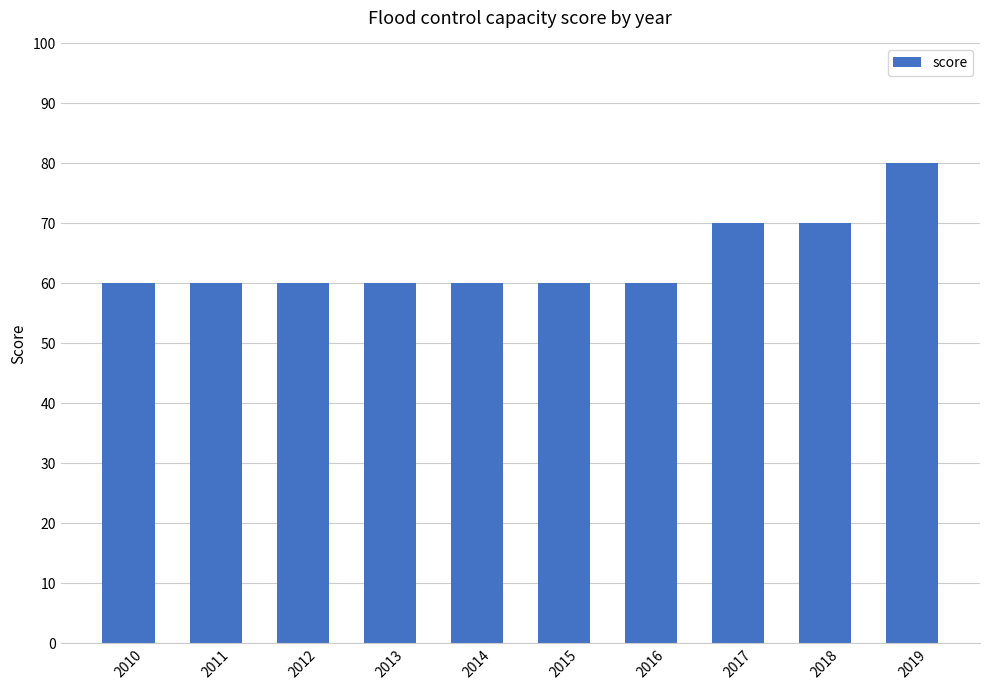

How many values are between 60 and 70?

9